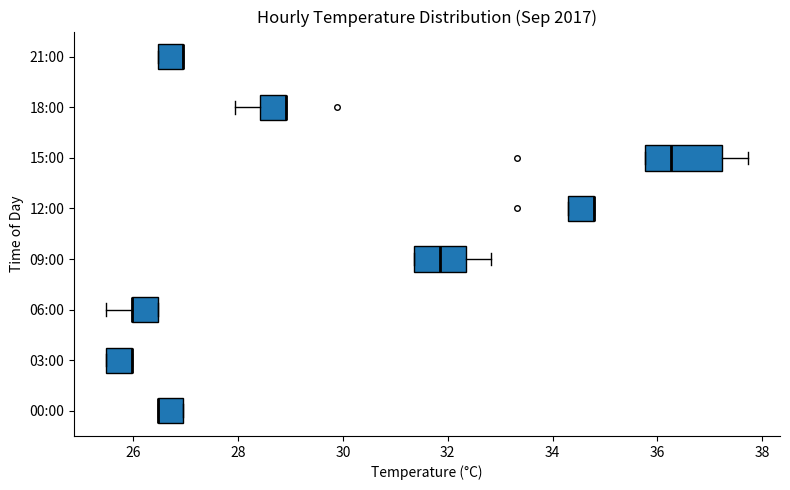

Reading bottom to top, transcribe this box plot: for each box, give where its median line is, the range the box spans, and where its two whiskers end, as read against the x-axis. The values are not printed on the chart, so give them approximately, as read against the axis.

00:00: median 26.4 (drawn on the box's left edge), box 26.4 to 27.0, whiskers 26.4 to 27.0
03:00: median 26.0 (drawn on the box's right edge), box 25.4 to 26.0, whiskers 25.4 to 26.0
06:00: median 26.0 (drawn on the box's left edge), box 26.0 to 26.4, whiskers 25.4 to 26.4
09:00: median 31.8, box 31.4 to 32.4, whiskers 31.4 to 32.8
12:00: median 34.8 (drawn on the box's right edge), box 34.4 to 34.8, whiskers 34.4 to 34.8
15:00: median 36.2, box 35.8 to 37.2, whiskers 35.8 to 37.8
18:00: median 29.0 (drawn on the box's right edge), box 28.4 to 29.0, whiskers 28.0 to 29.0
21:00: median 27.0 (drawn on the box's right edge), box 26.4 to 27.0, whiskers 26.4 to 27.0